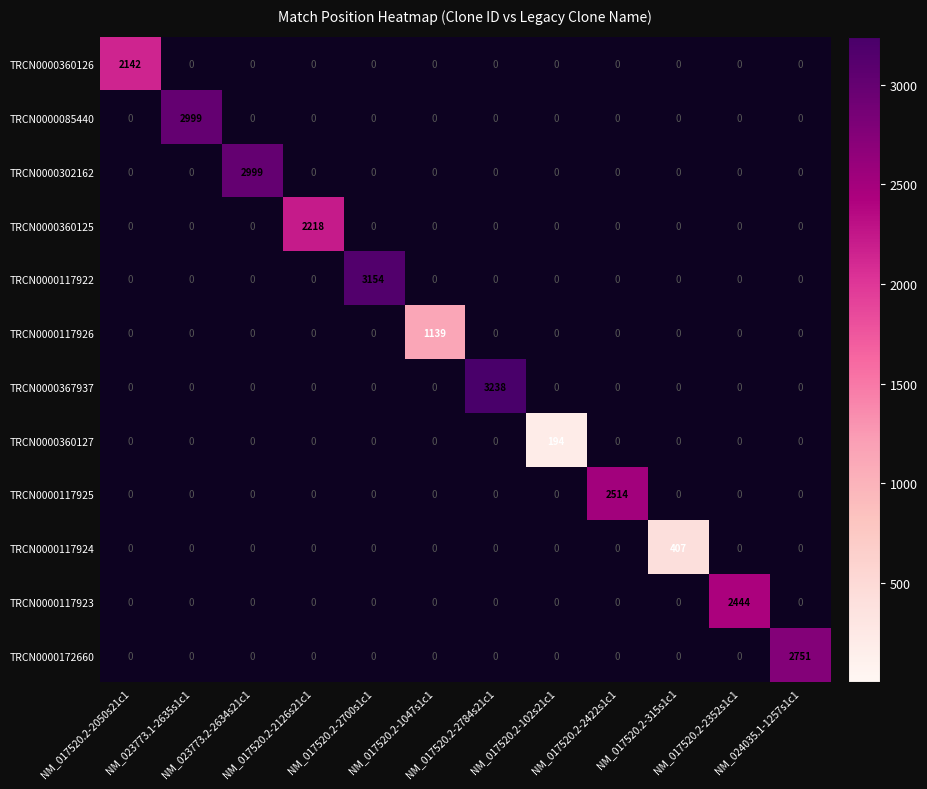

Which series changed the most between NM_017520.2-2126s21c1 and NM_017520.2-315s1c1?

TRCN0000360125